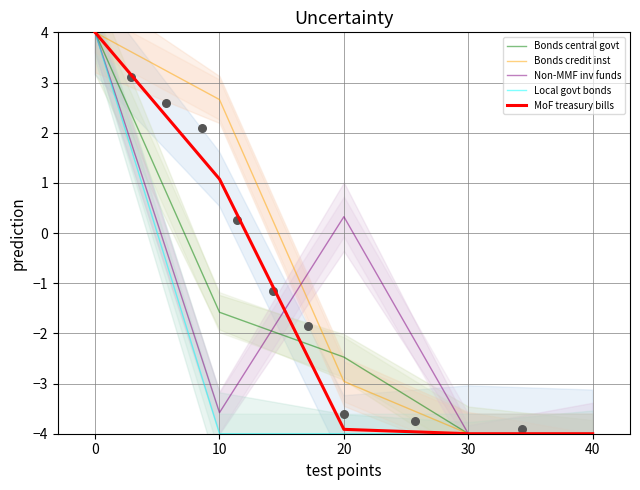

Which series reaches the maximum Y coordinate?

Bonds central govt